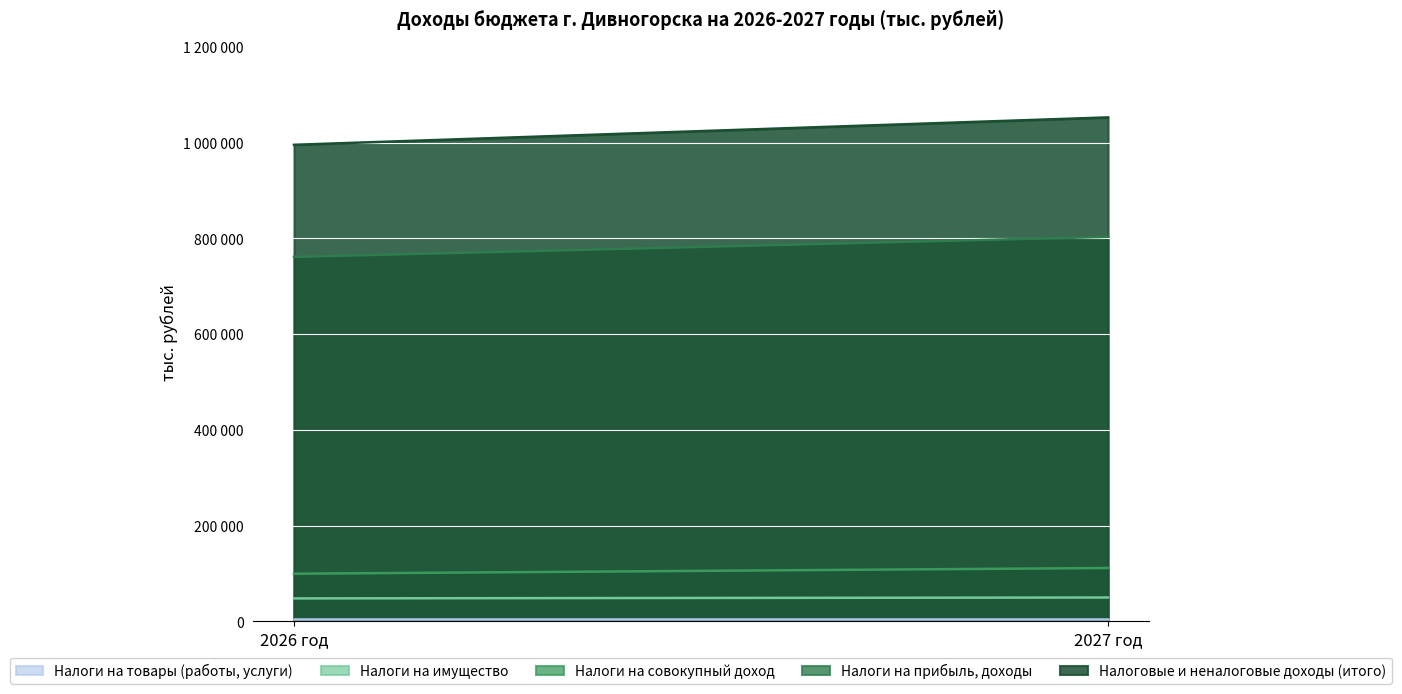

How many series are shown in this chart?

5